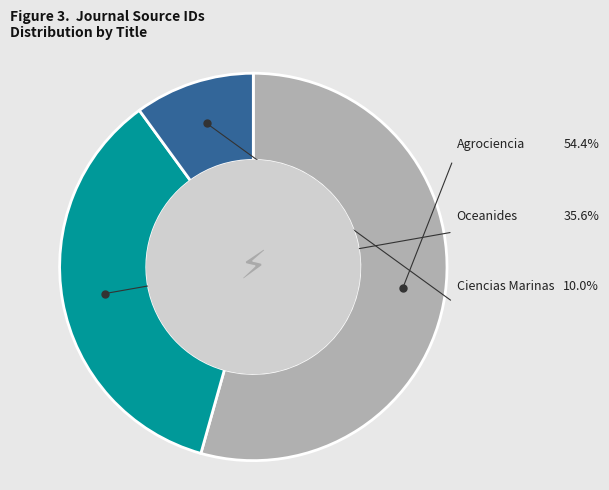

How many slices are in this pie chart?

3